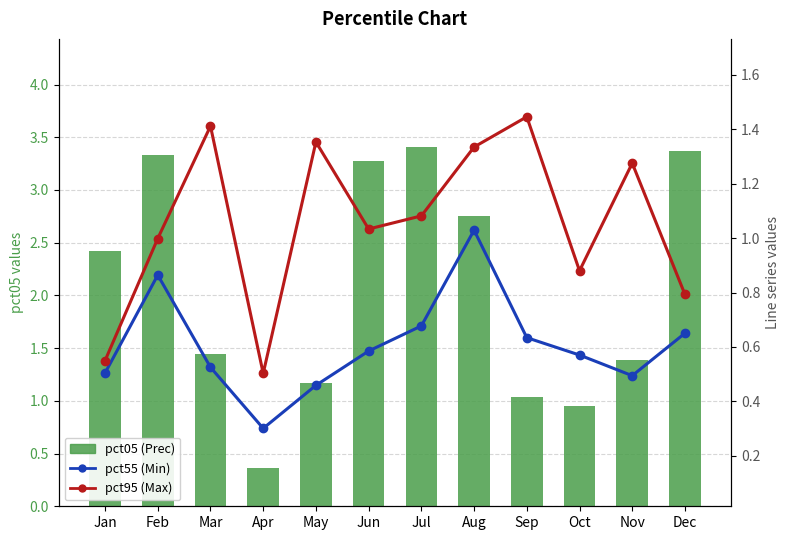

Is it true that pct55 (Min) equals 0.5 at Jan?

True